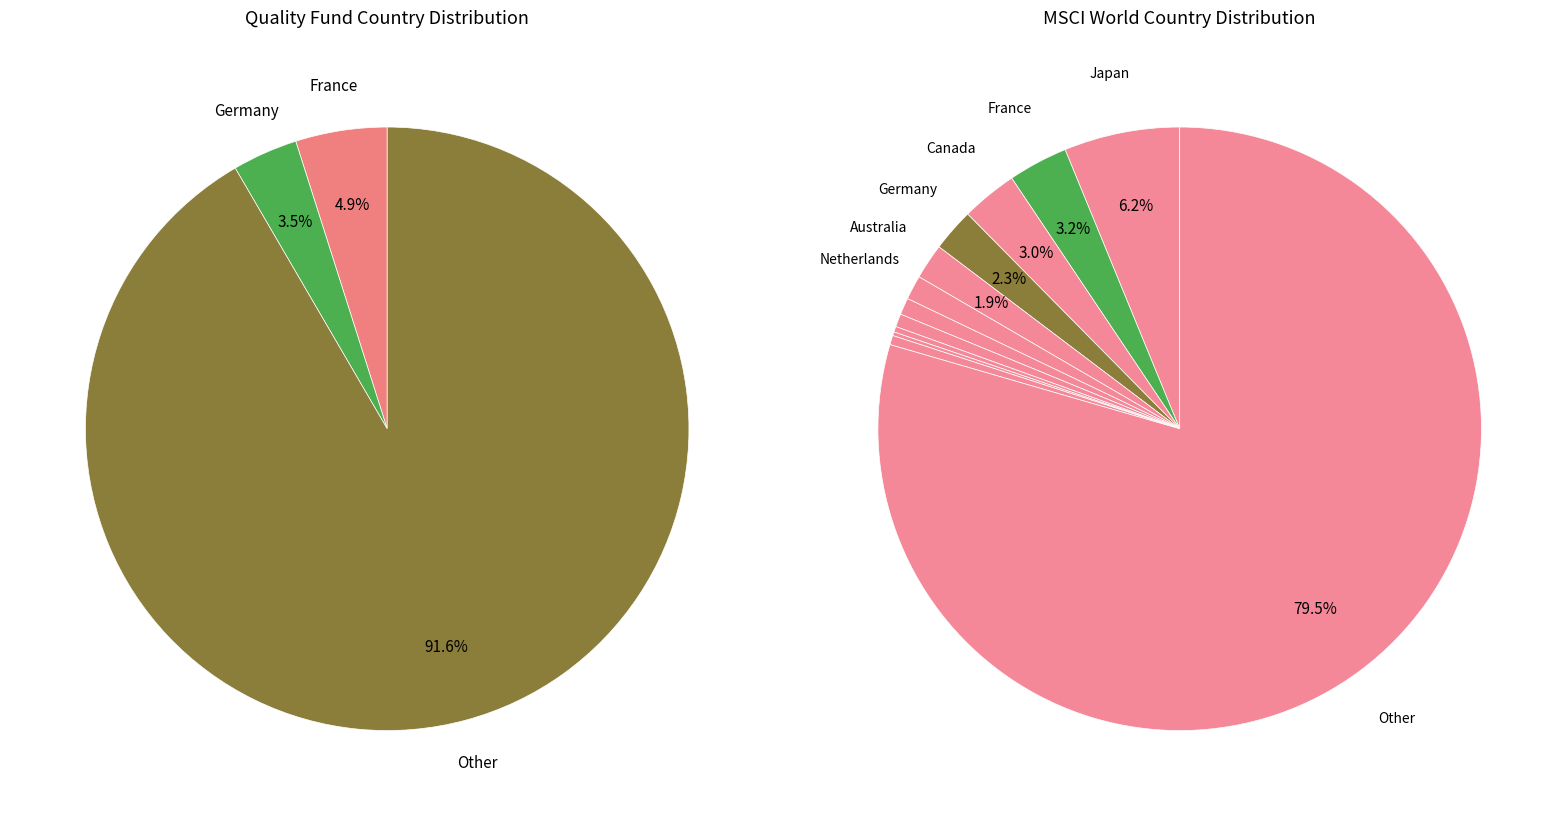

Does 1 represent more than half of the total?

No